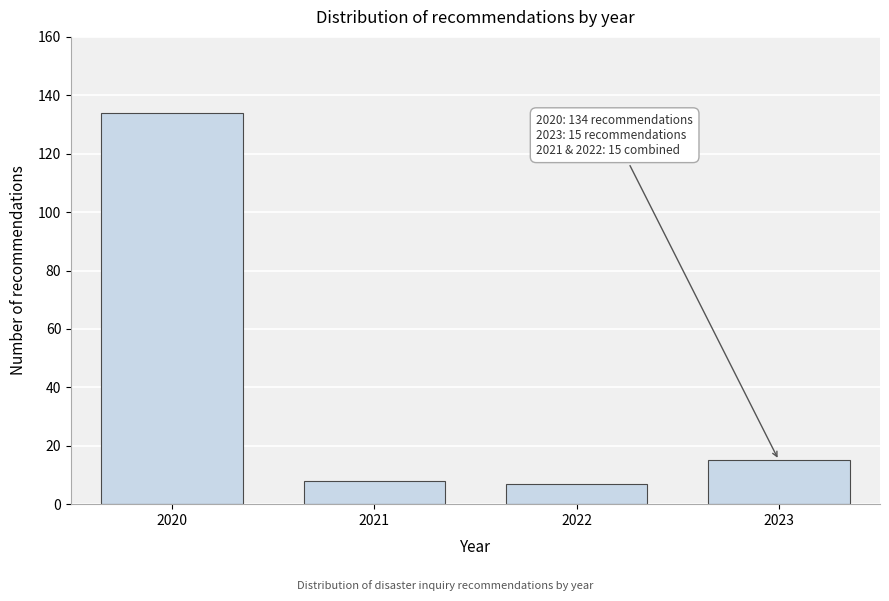

Reading right to left, what are all the values shown in this chart?

15	7	8	134